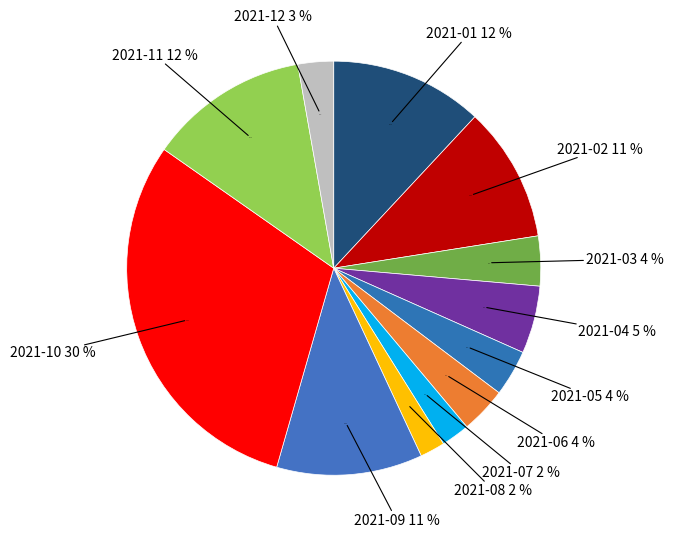

Which slice is the smallest?

2021-08